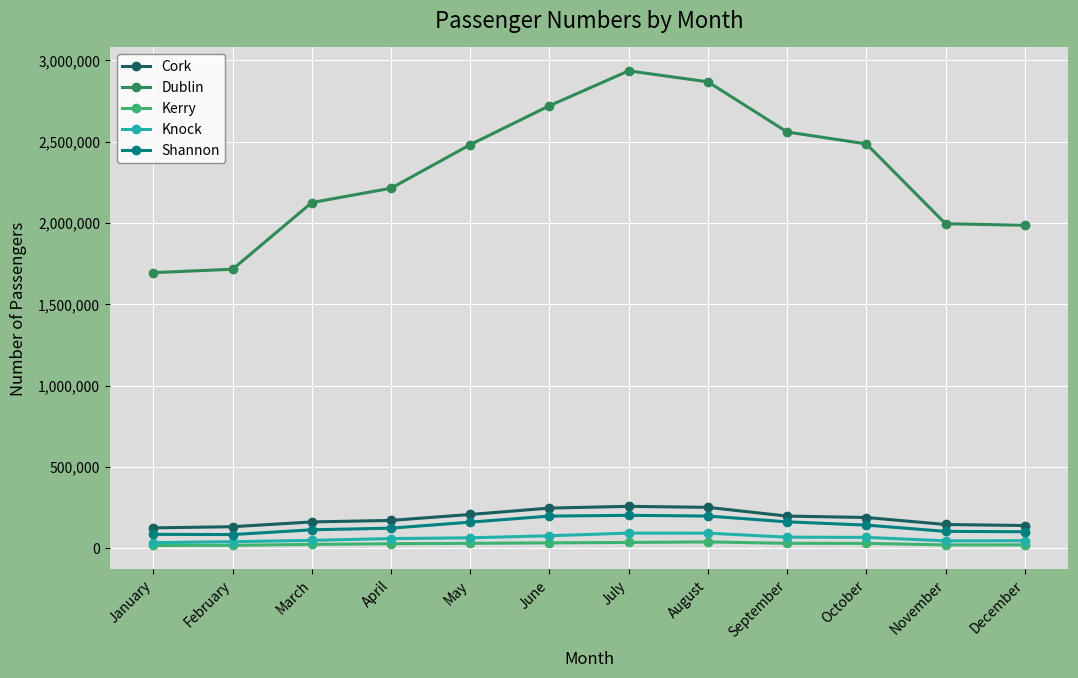

What is the value of the Knock point at the 9th from the left?

68092